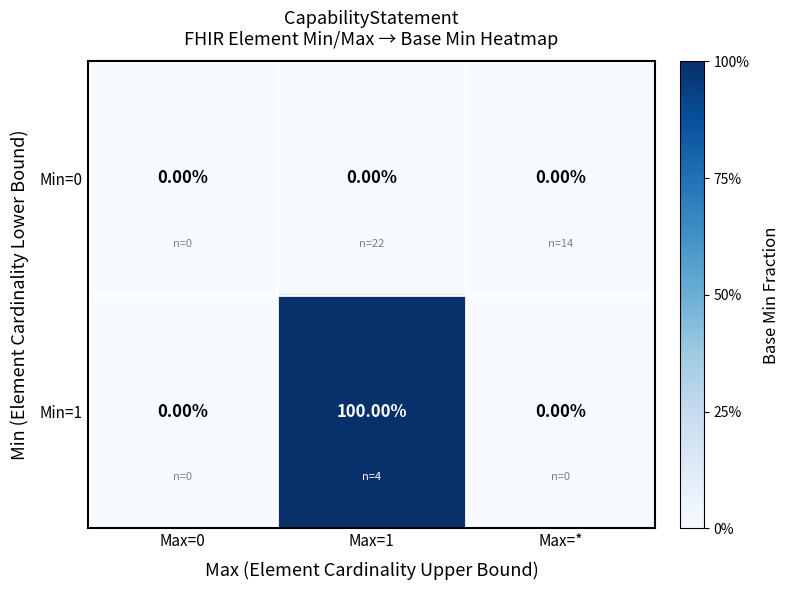

Rank the series by their average value, from highest to lowest.

Min=1, Min=0